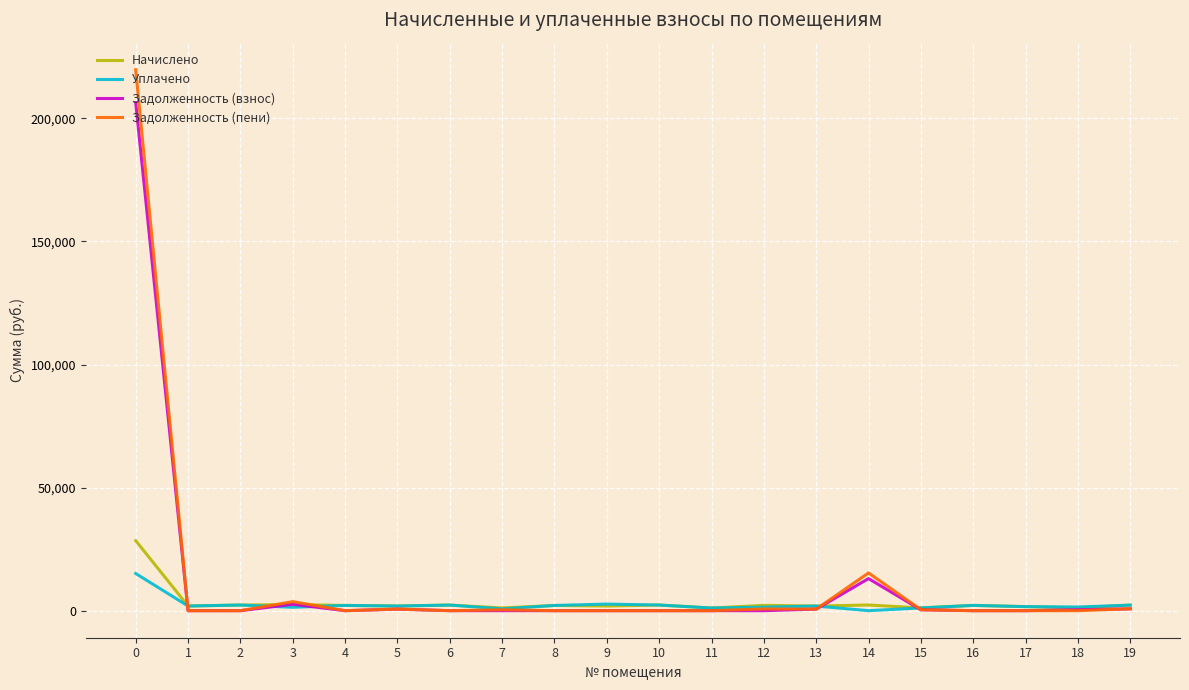

What is the highest value of the Начислено series?

28445.2